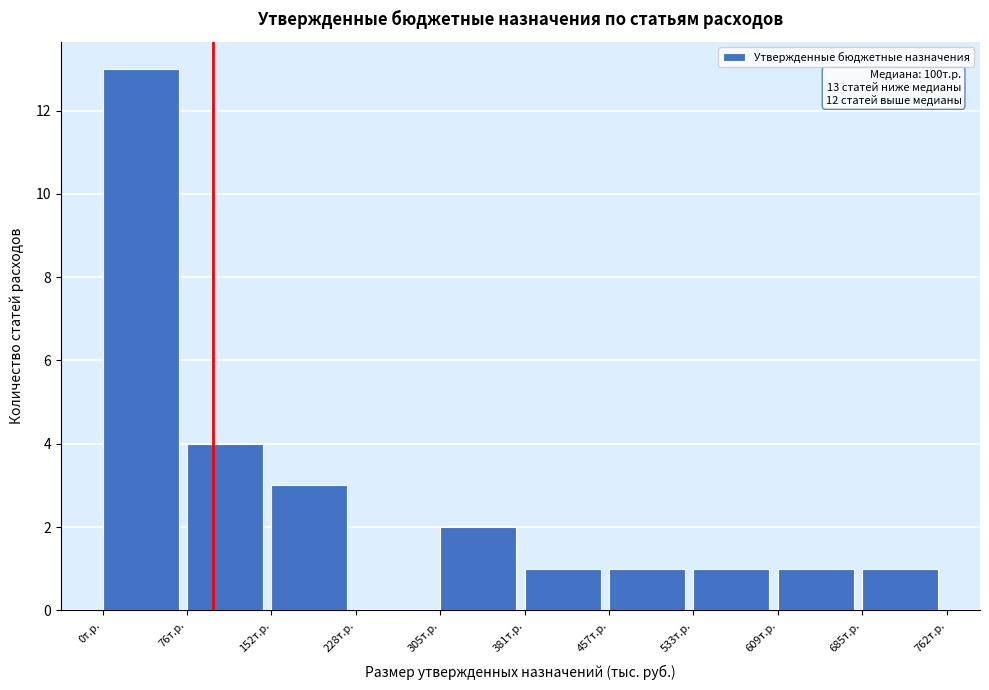

Reading left to right, extract all data points from this chart.

0т.р.=13	76т.р.=4	152т.р.=3	228т.р.=0	305т.р.=2	381т.р.=1	457т.р.=1	533т.р.=1	609т.р.=1	685т.р.=1